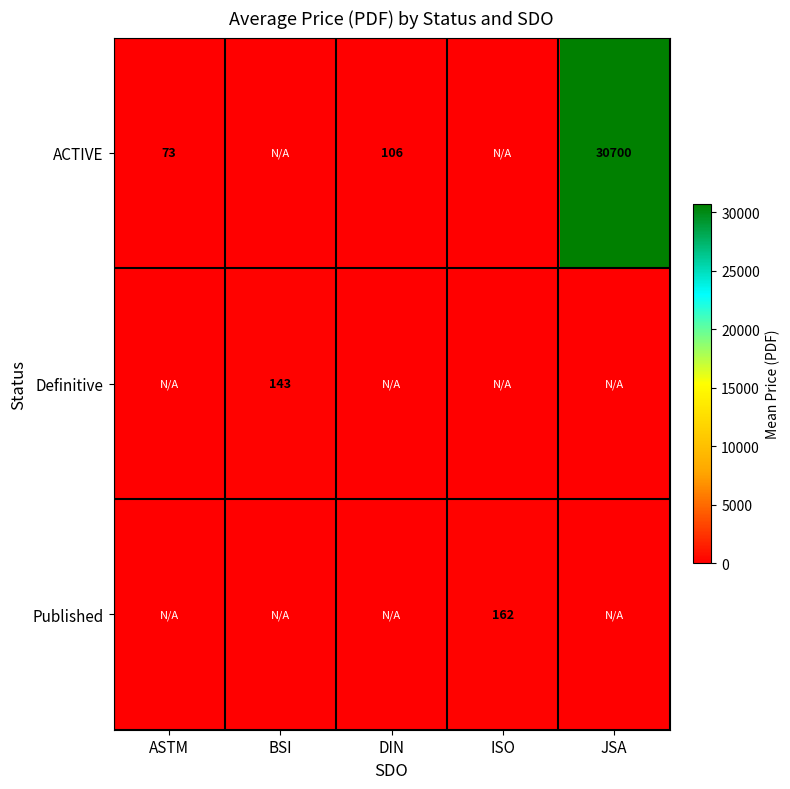

The value of ACTIVE at DIN is 170. True or false?

False